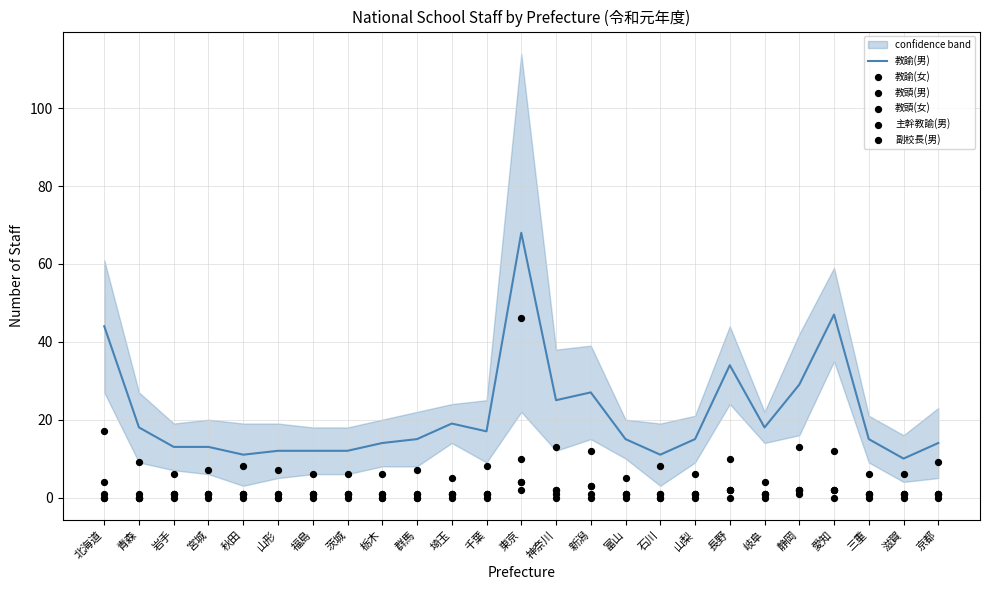

At how many categories does at least one series exceed 0?

25